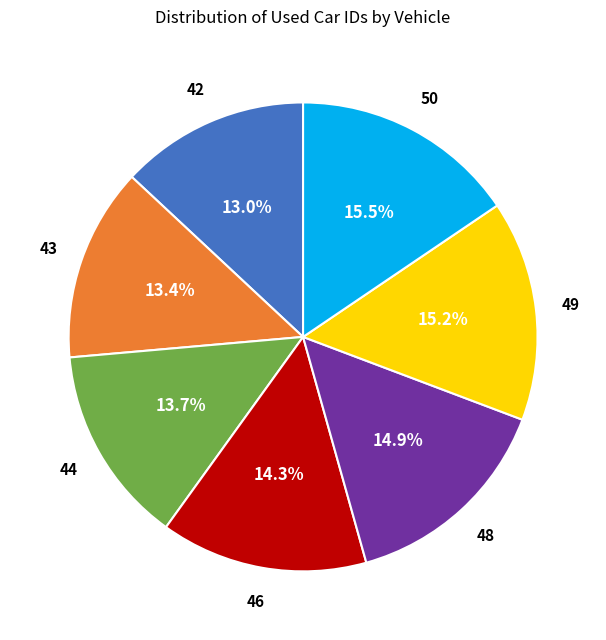

How many slices are in this pie chart?

7